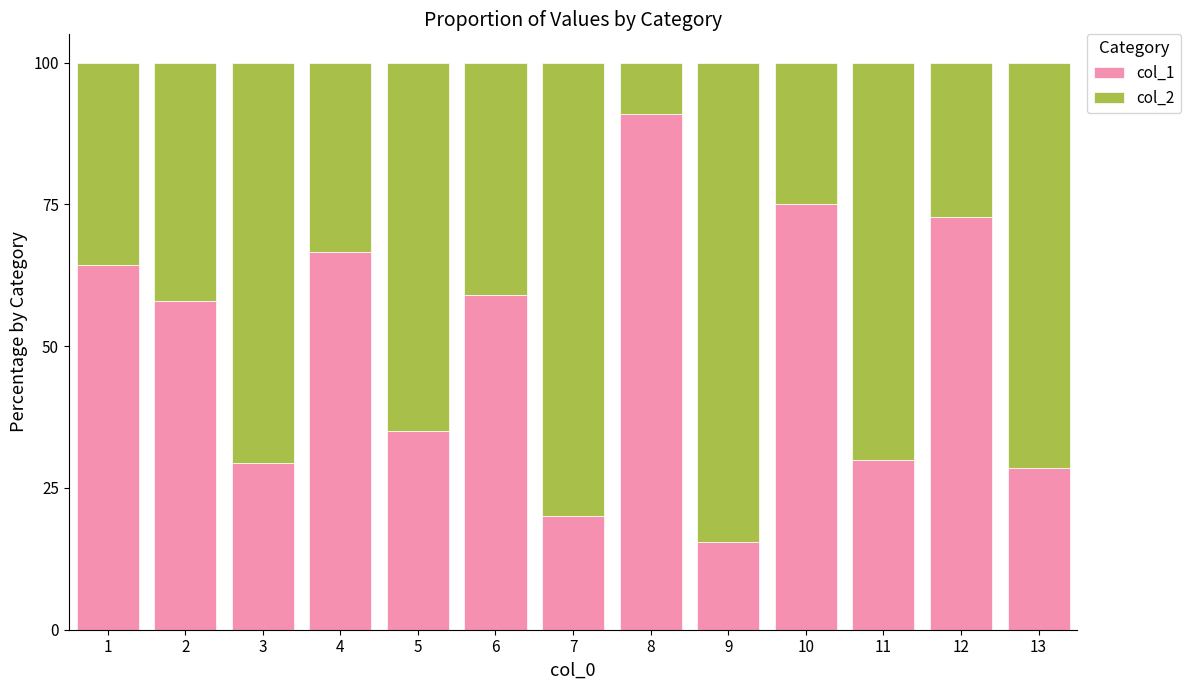

Is it true that col_1 equals 64.3 at 1?

True